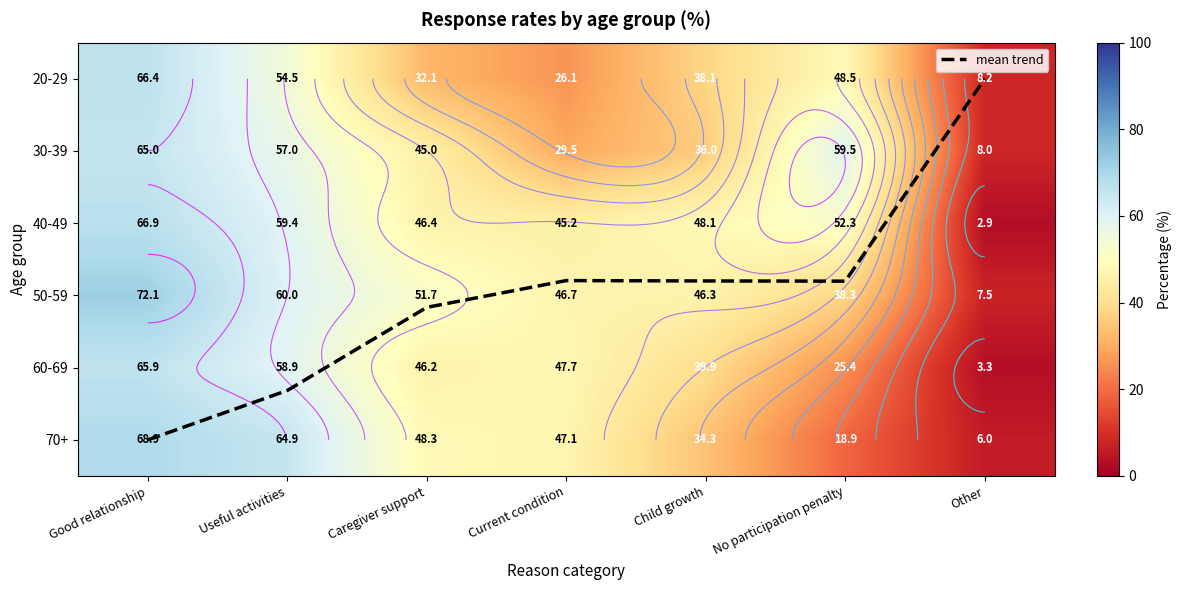

Which series changed the most between Good relationship and No participation penalty?

70+